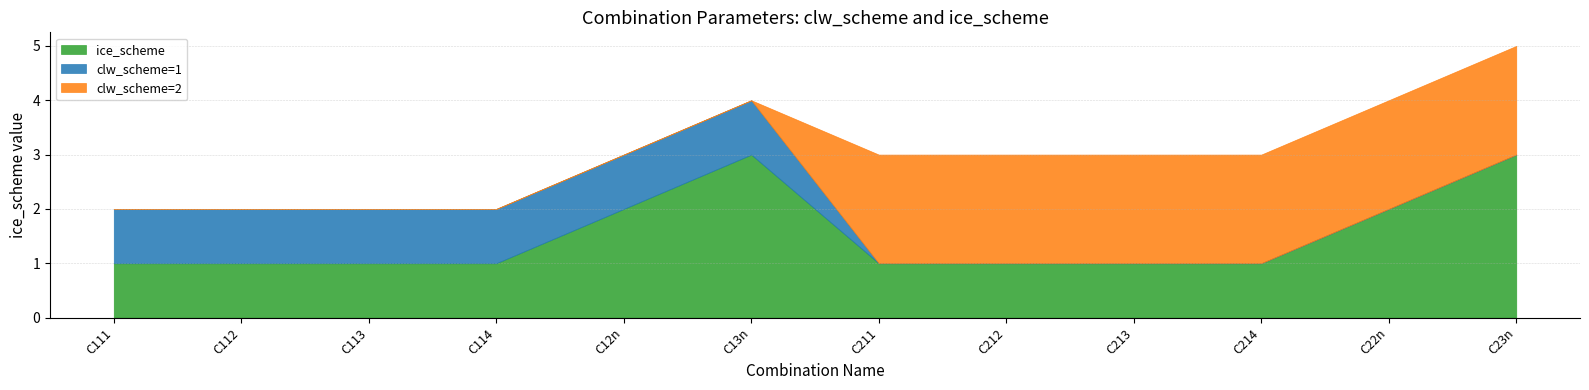

How many lines are shown in the chart?

3